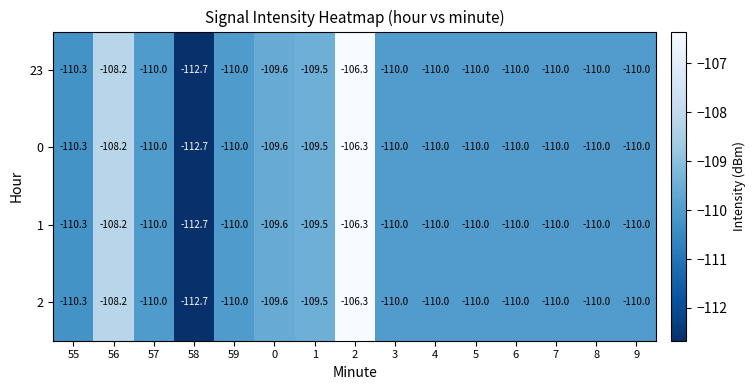

What is the difference between the maximum and second lowest values in the 0 series?

4.0